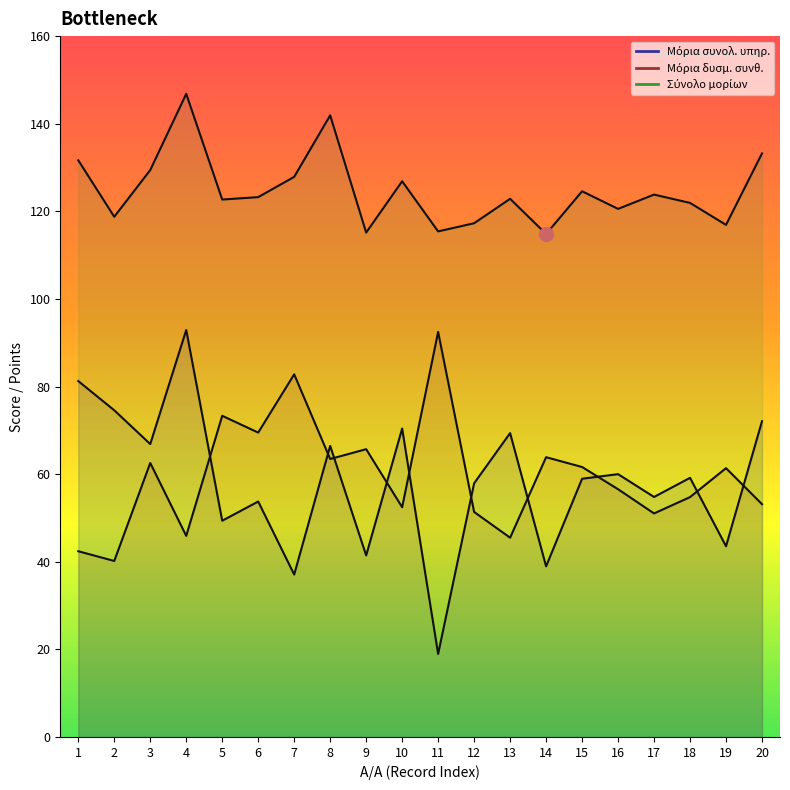

Which series ends up on top after the final intersection of Μόρια συνολ. υπηρ. and Μόρια δυσμ. συνθ.?

Μόρια συνολ. υπηρ.